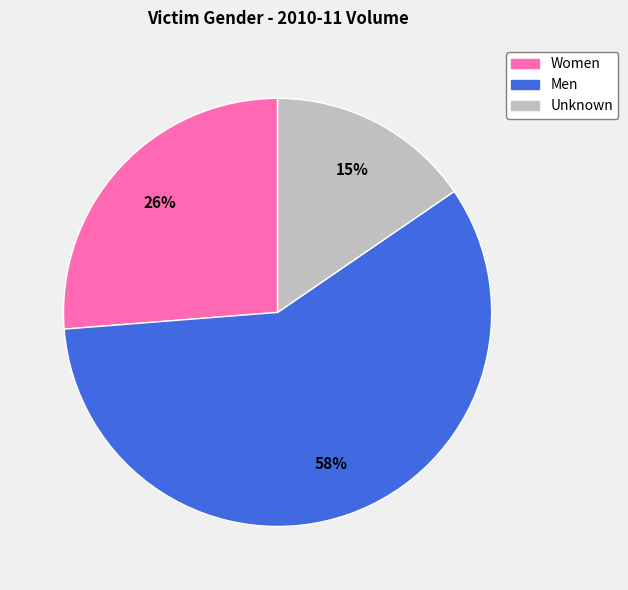

Which category has the biggest portion of the pie?

Men